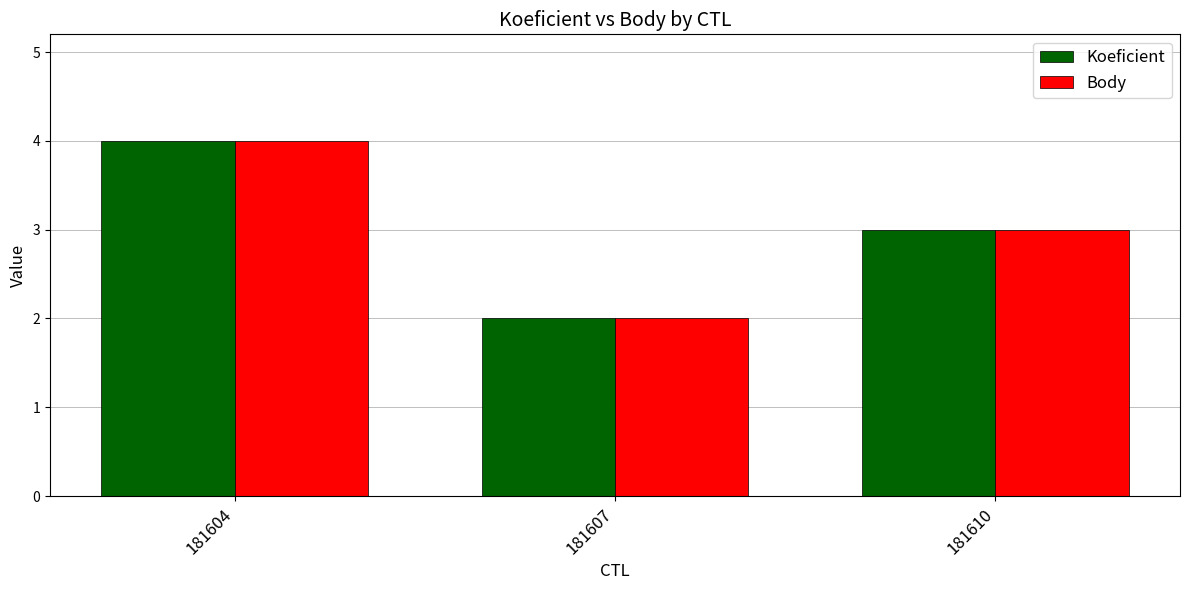

True or false: Koeficient has a value of 3 at 181610.

True